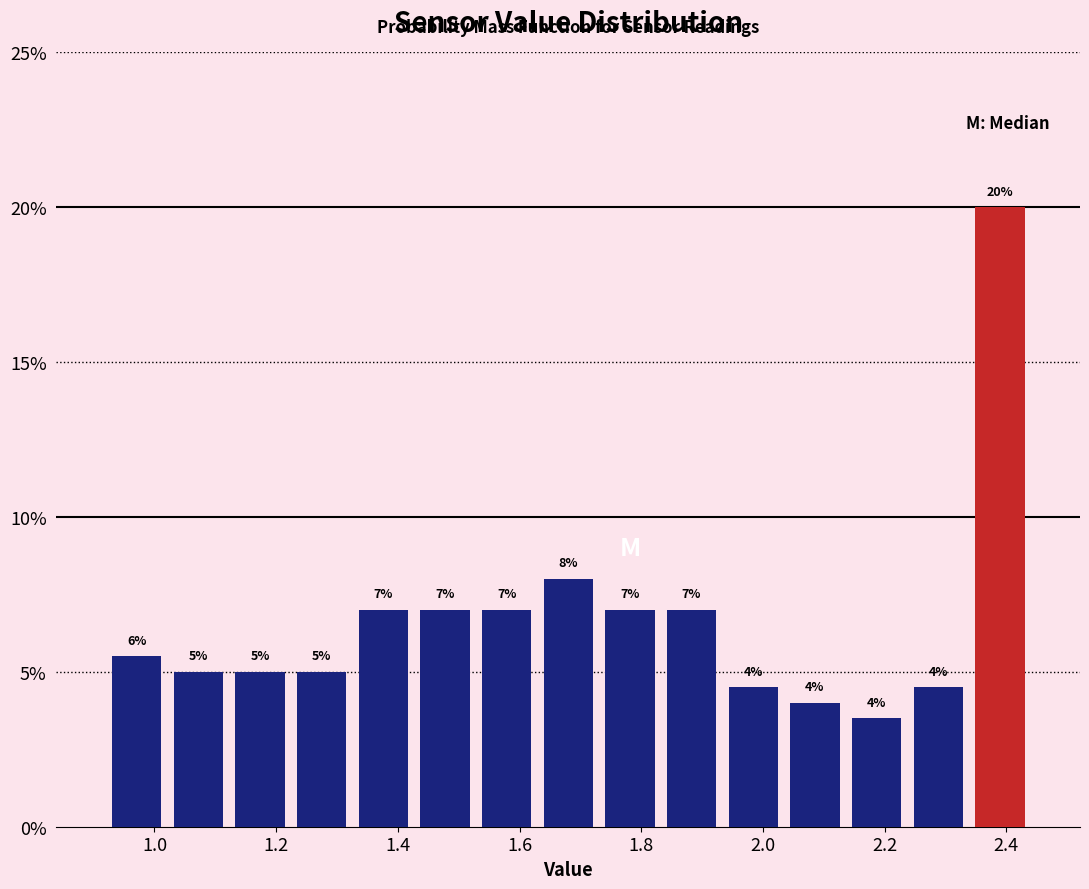

Over which range of the x-axis is the bar tallest?

2.34 to 2.44